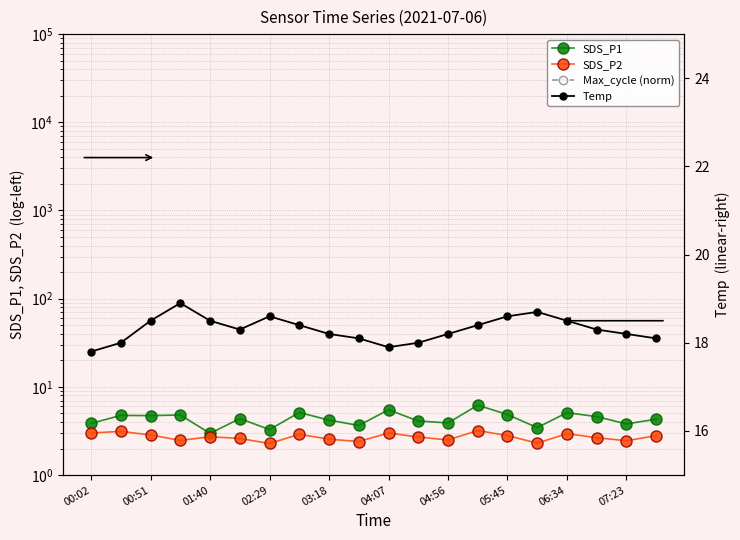

In Max_cycle (norm), how many points are higher than both neighbors (excluding endpoints)?

6